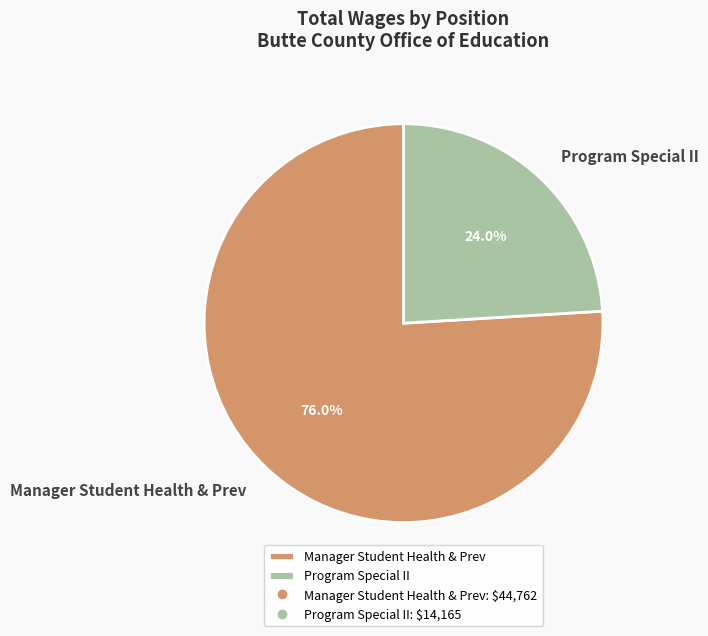

To the nearest percent, what percentage of the pie is Program Special II?

24%